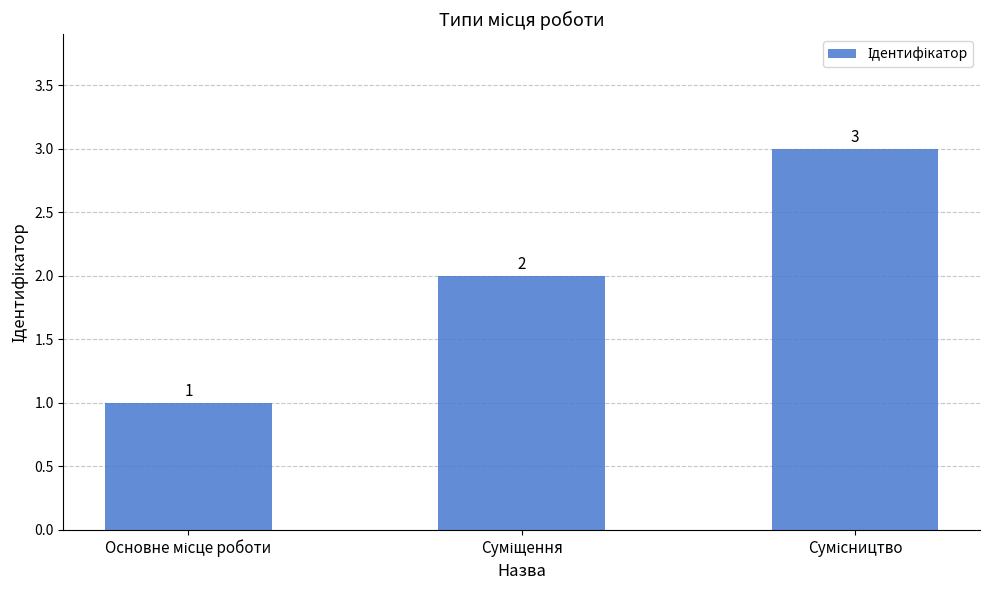

How many distinct data groups are displayed?

1